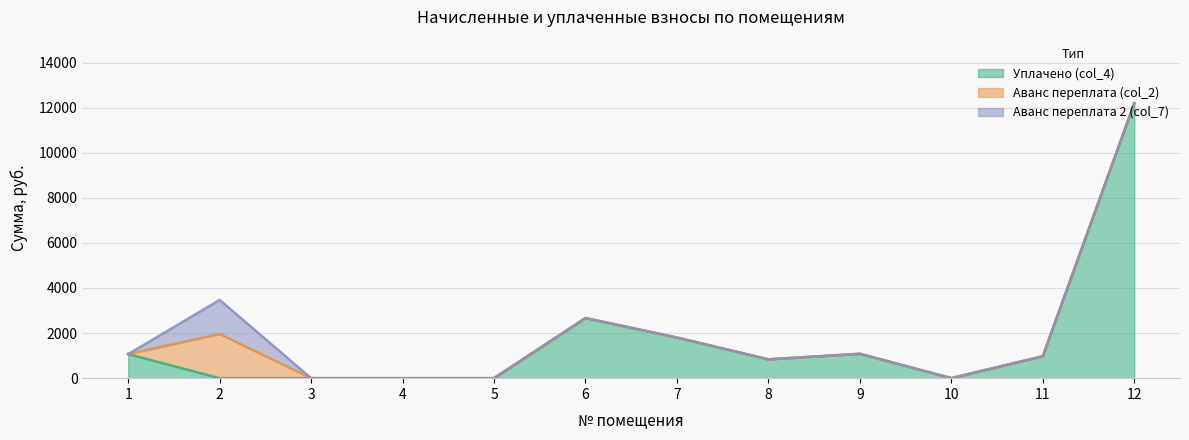

Between which two adjacent categories do Аванс переплата (col_2) and Уплачено (col_4) first intersect?

1 and 2